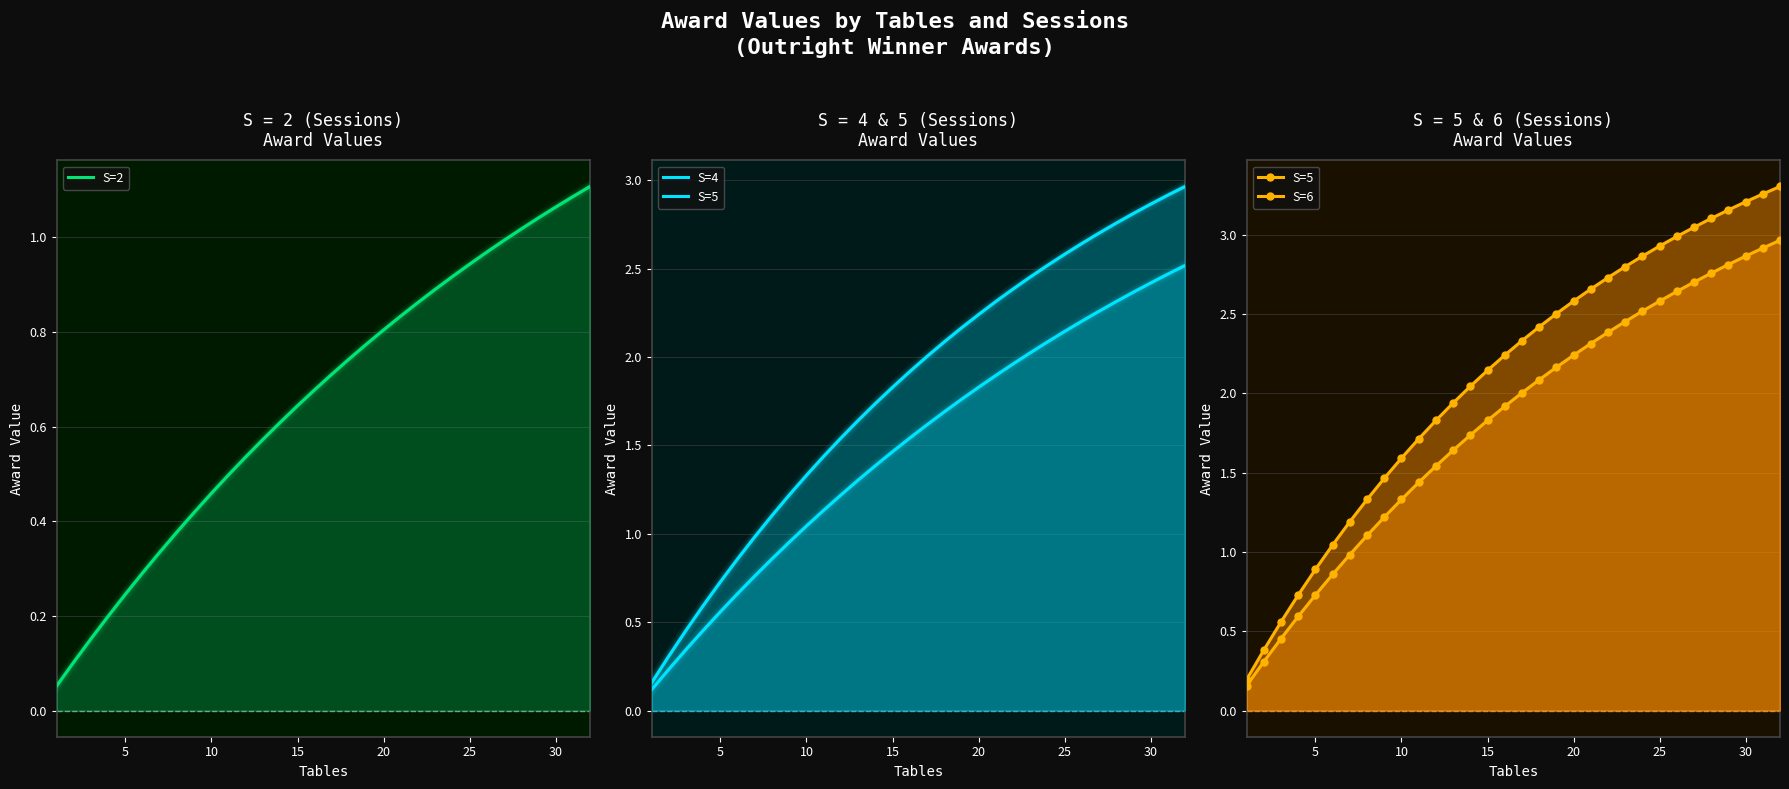

How many data points does each series have?

32